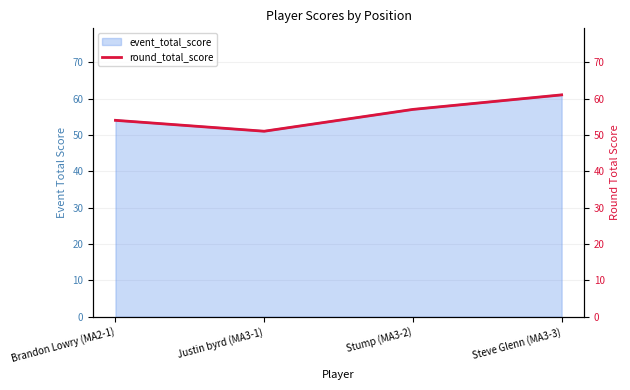

What is the value of the 1st point from the left?

54